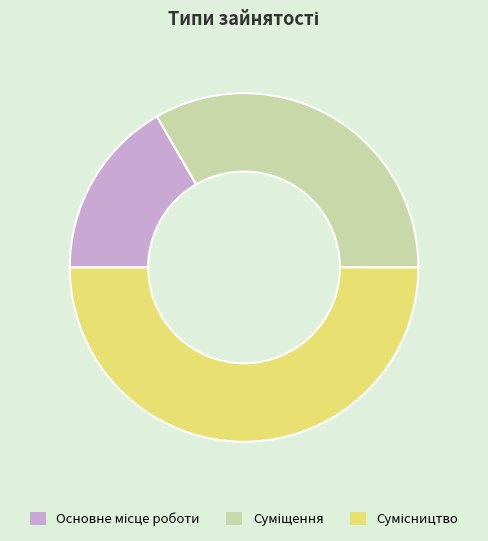

What is the change in value from Основне місце роботи to Суміщення?

+1